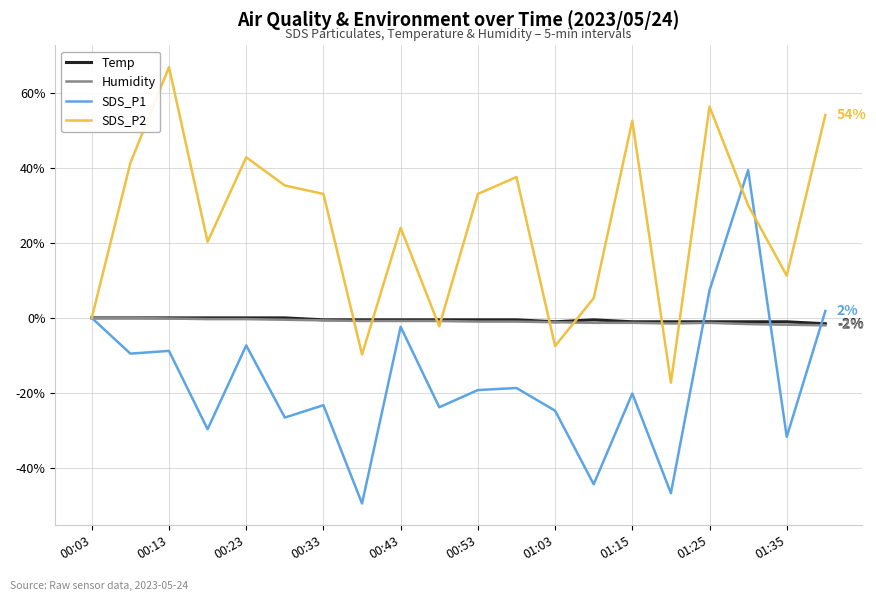

Which series has the largest total across all categories?

SDS_P2